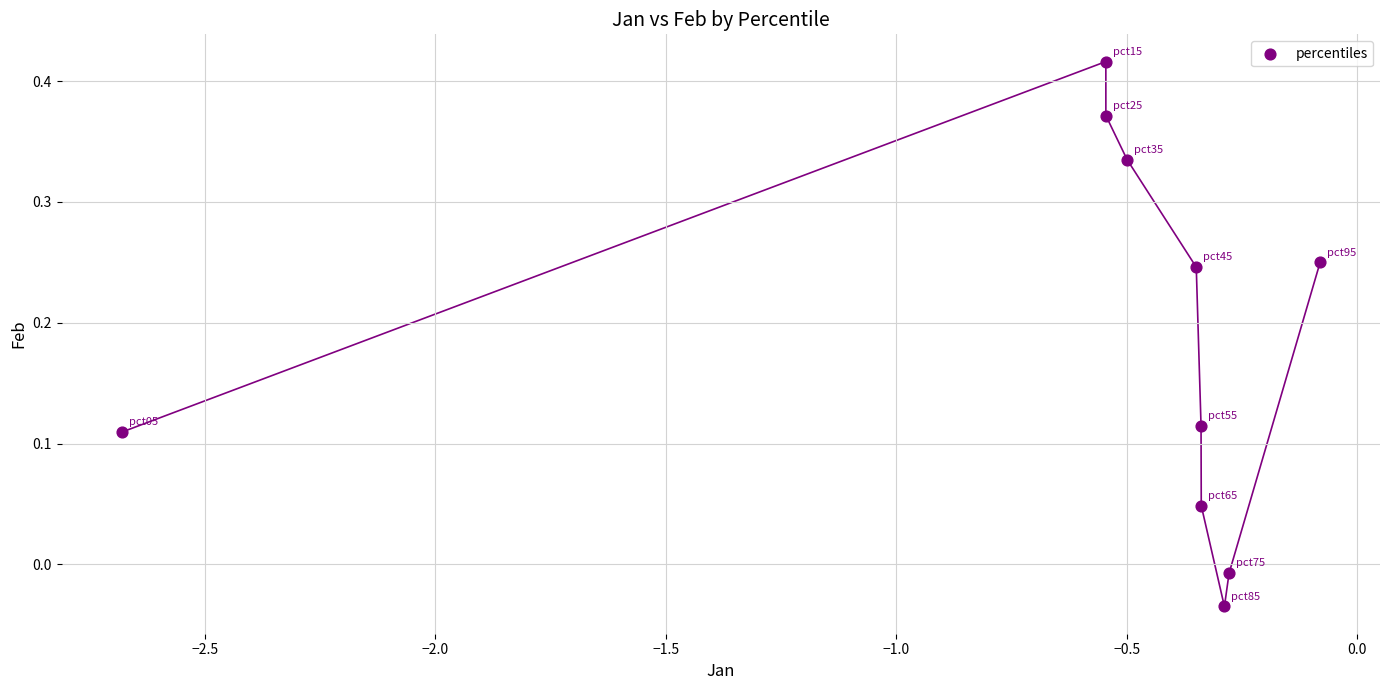

What is the range of Y values (max minus min)?

0.5